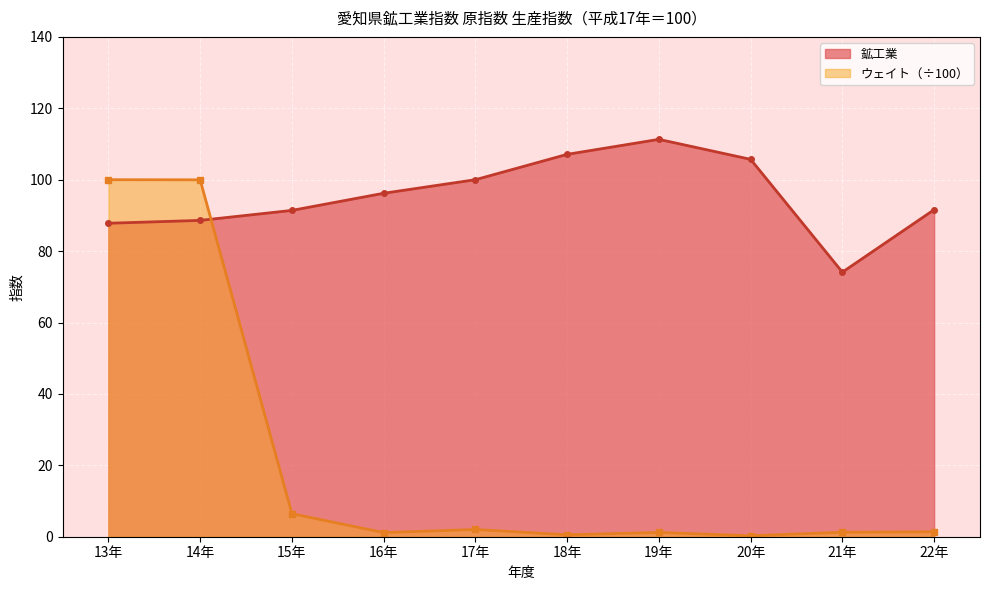

Which category has the highest value in the ウェイト series?

13年